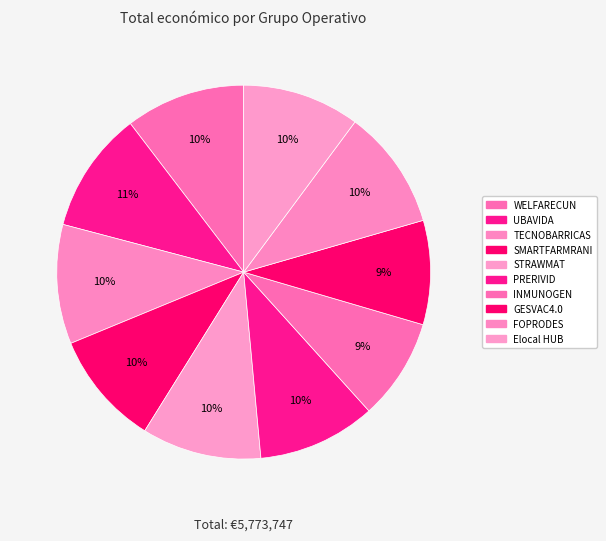

How many slices are in this pie chart?

10